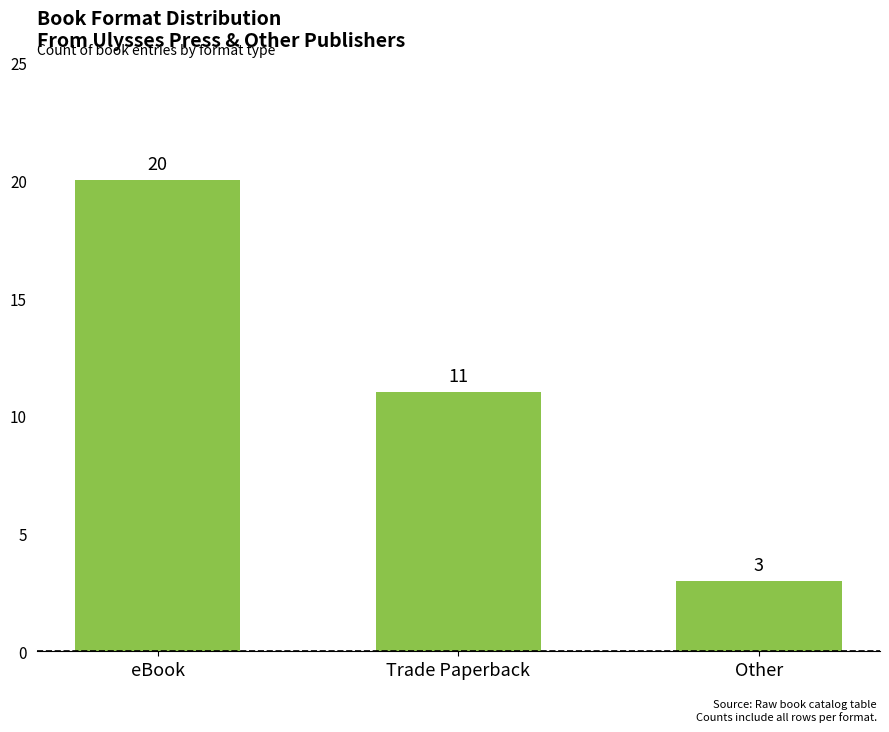

Reading left to right, what are all the values shown in this chart?

20	11	3